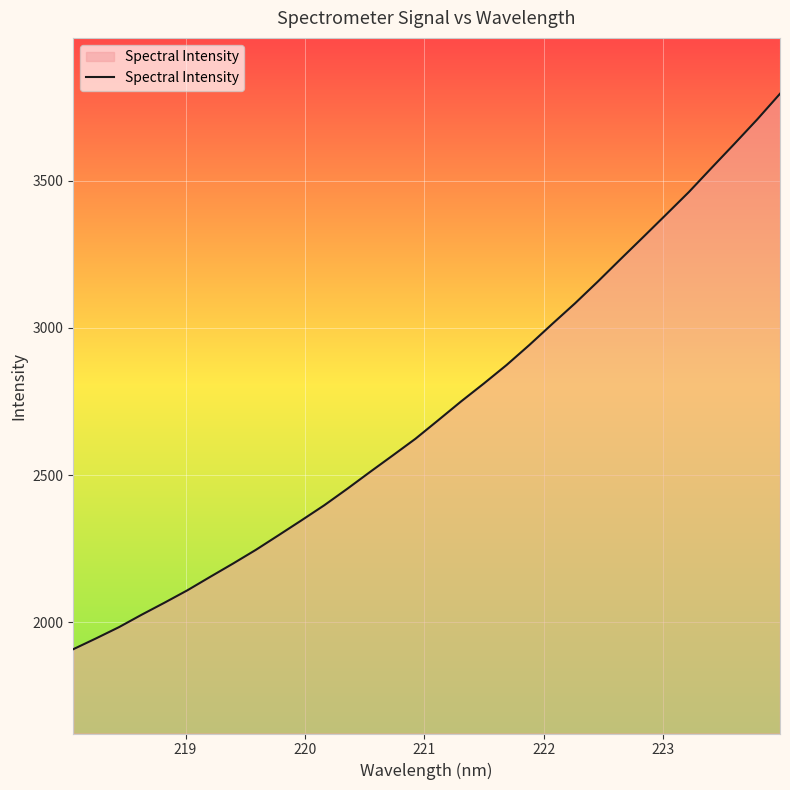

How many values exceed 2686?

16